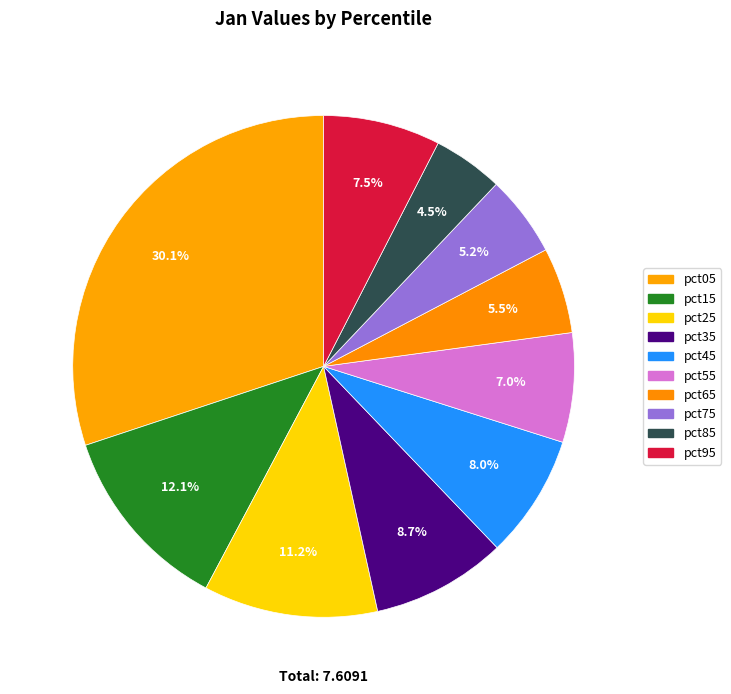

The pct55 slice represents 1% of the pie. True or false?

False